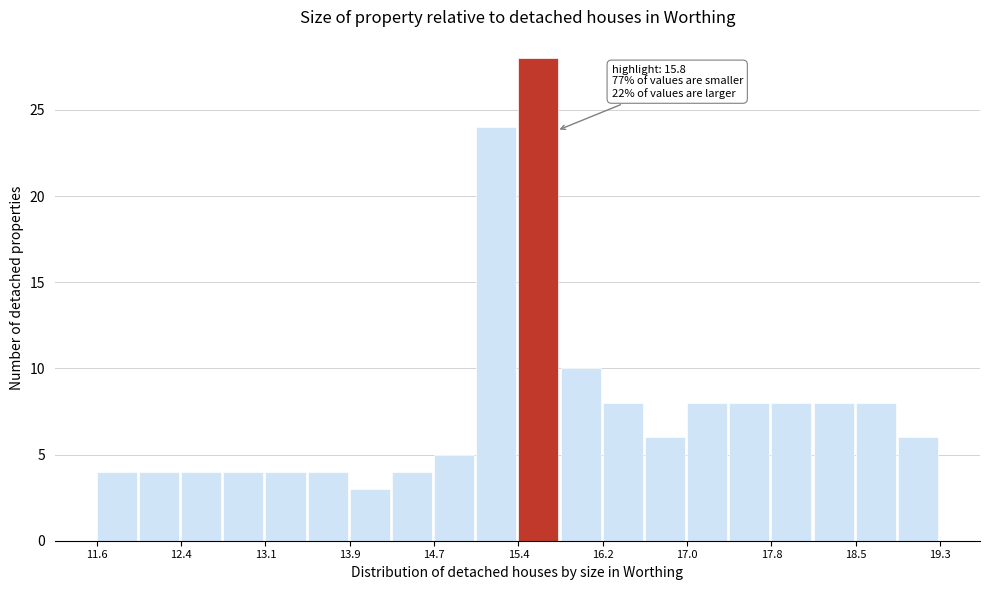

Around what value on the x-axis is the tallest bar? Give the approximate position of its centre, as read against the axis.

15.6